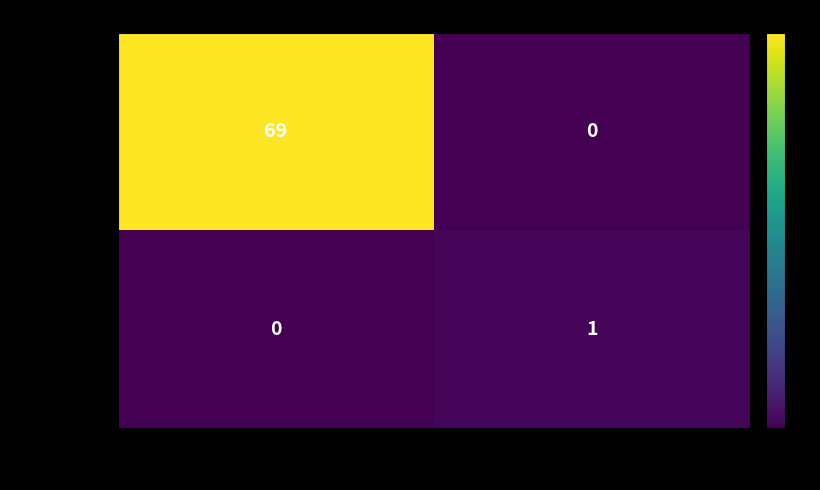

What is the maximum value shown in the chart?

69